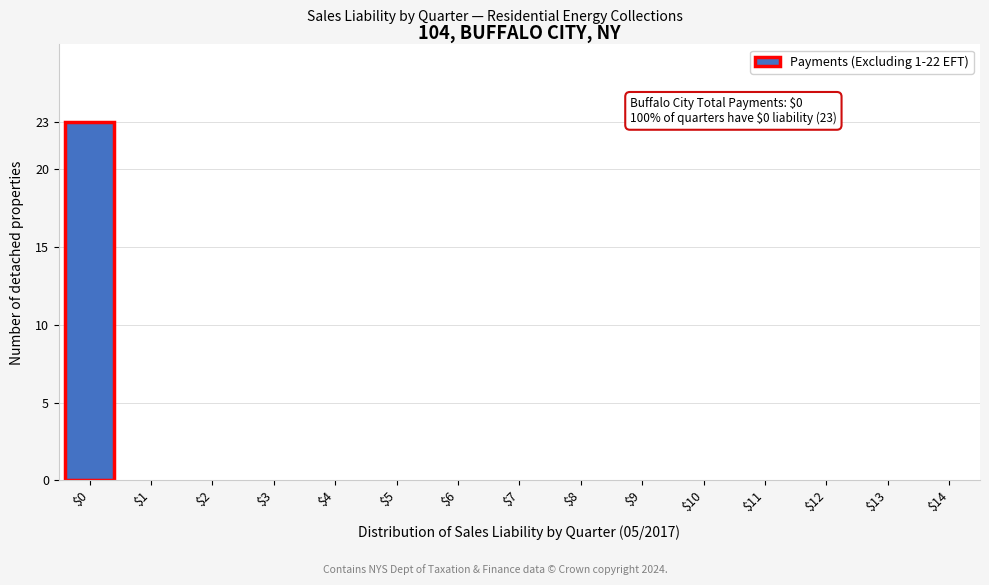

The chart shows a value of 0 at $3. True or false?

True